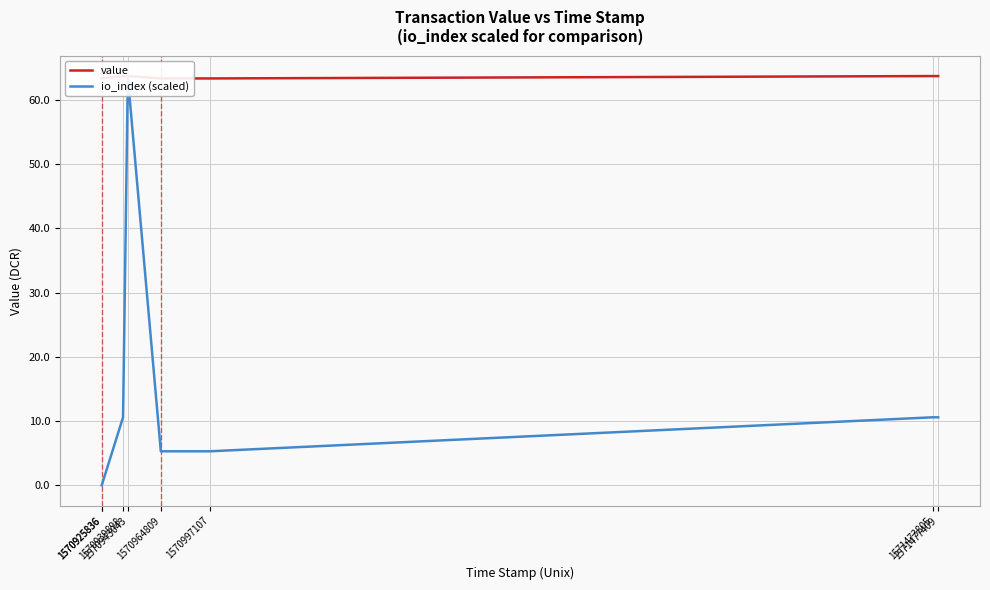

True or false: io_index (scaled) has more than 0 interior local peaks.

True